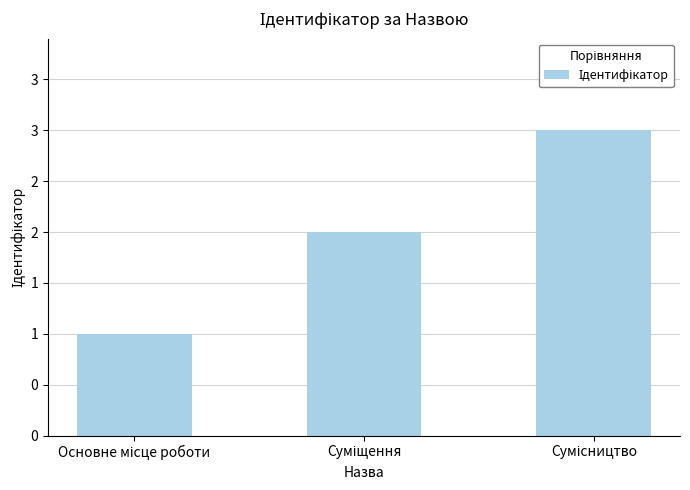

Are the bars horizontal?

No